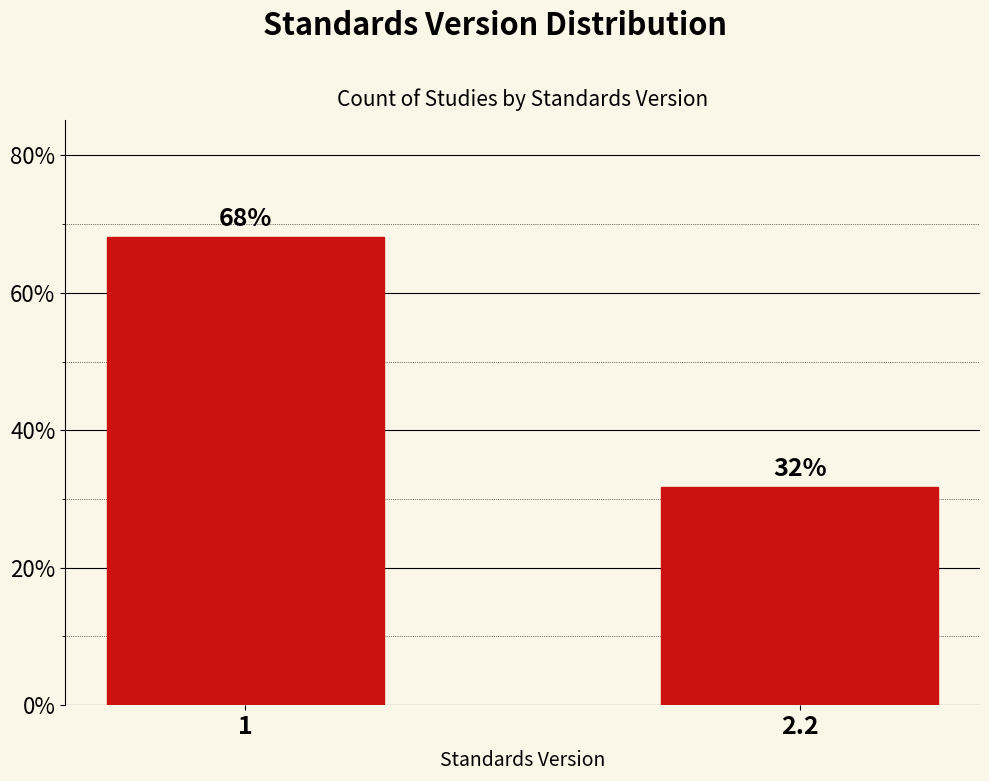

Does the chart contain any negative values?

No